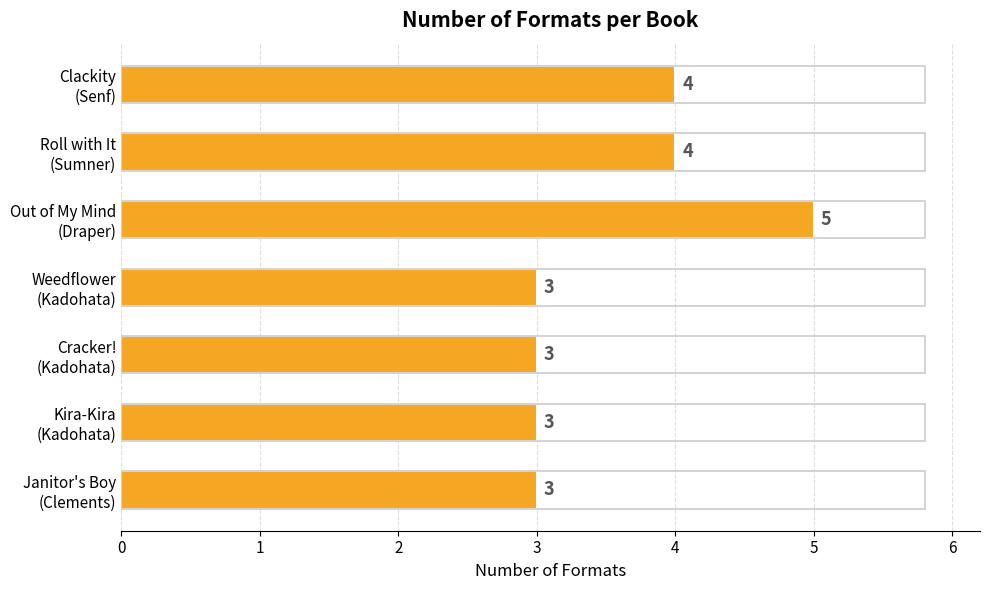

How many values are between 3 and 4?

6